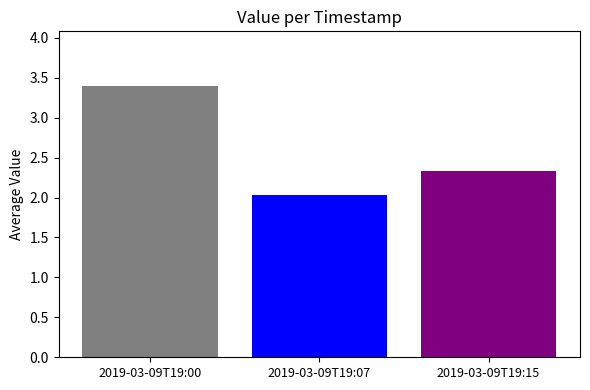

Are the bars horizontal?

No